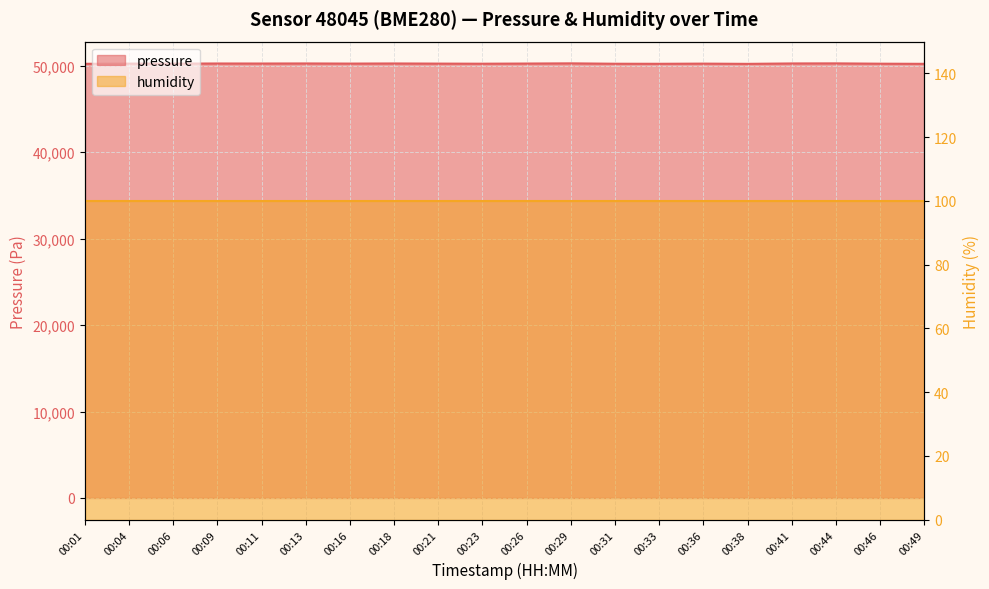

Count the number of values greater than 50256.

10